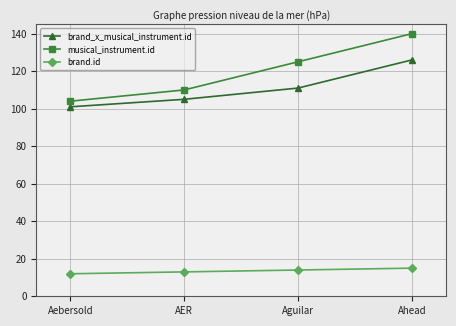

Does the chart display data point markers on the line(s)?

Yes